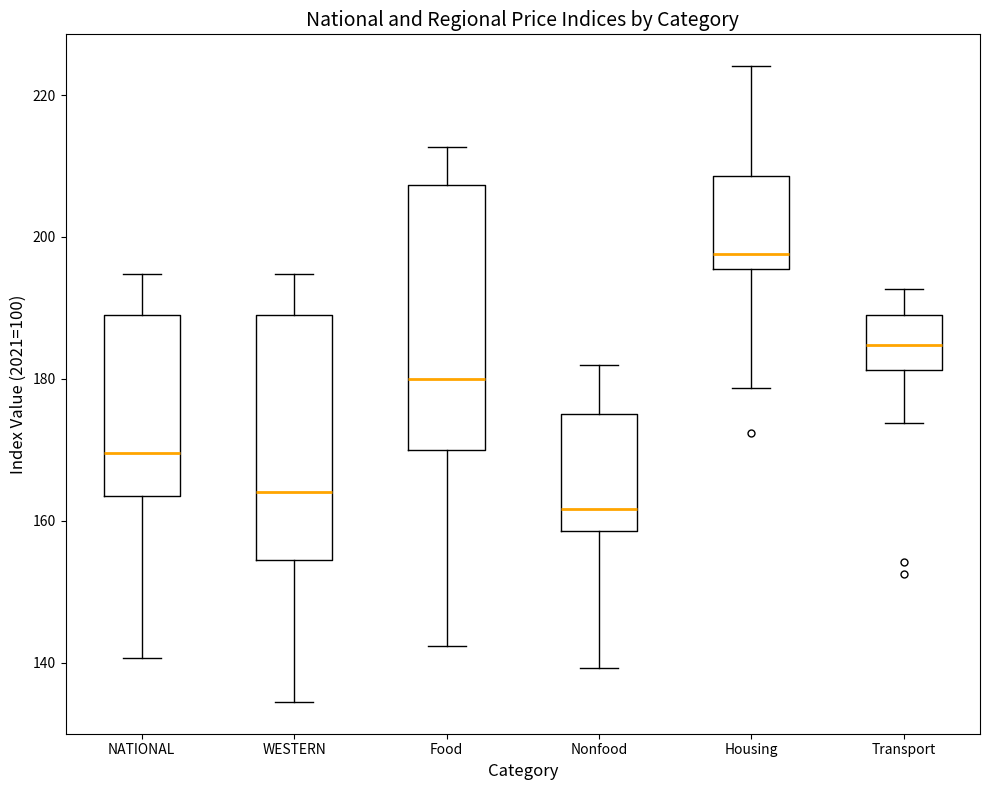

Reading left to right, transcribe this box plot: for each box, give where its median line is, the range the box spans, and where its two whiskers end, as read against the y-axis. The values are not printed on the chart, so give them approximately, as read against the axis.

NATIONAL: median 170, box 164 to 190, whiskers 140 to 194
WESTERN: median 164, box 154 to 190, whiskers 134 to 194
Food: median 180, box 170 to 208, whiskers 142 to 212
Nonfood: median 162, box 158 to 176, whiskers 140 to 182
Housing: median 198, box 196 to 208, whiskers 178 to 224
Transport: median 184, box 182 to 188, whiskers 174 to 192